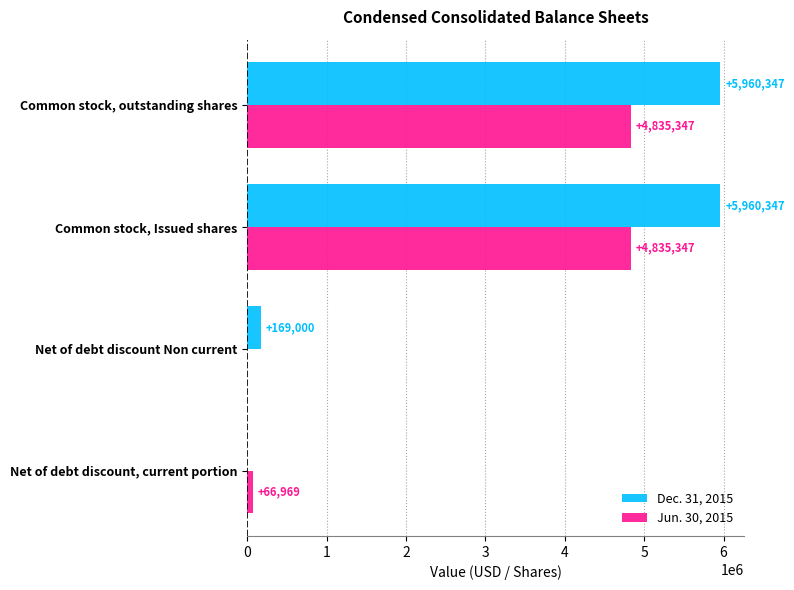

Where is Dec. 31, 2015 nearest to the value 2980173?

Net of debt discount Non current